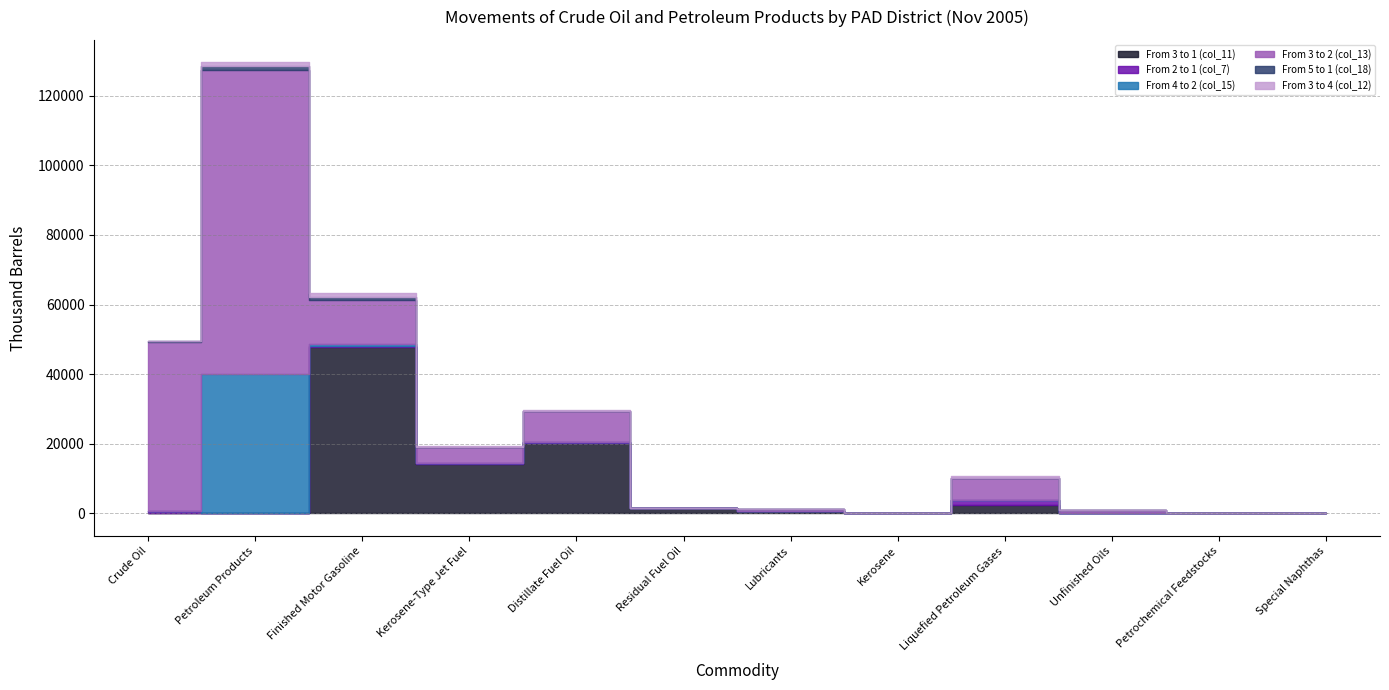

How many values in the From 4 to 2 (col_15) series exceed 0?

5